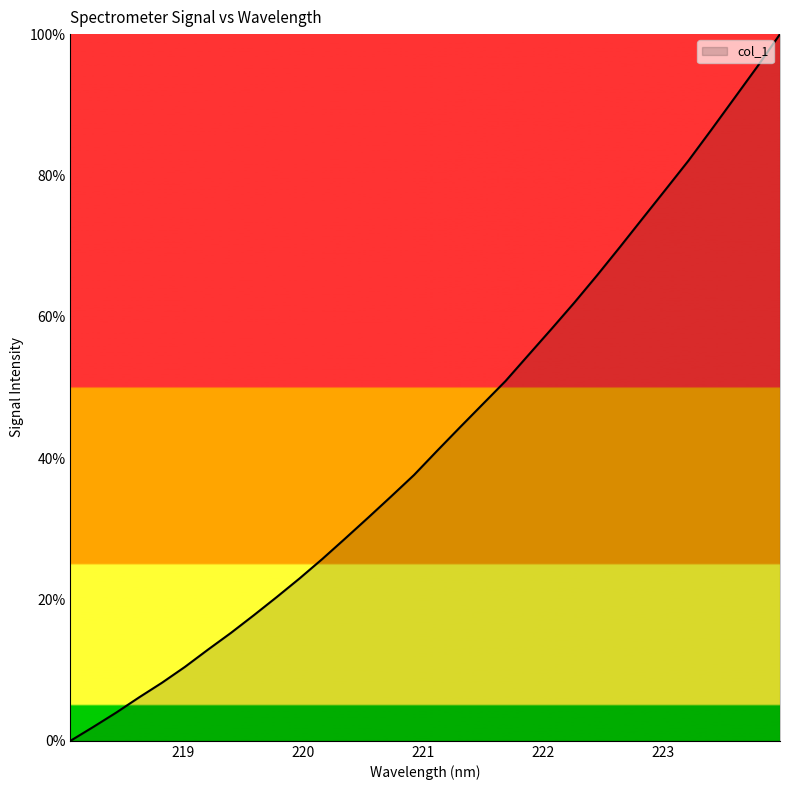

Count the number of data series in this chart.

1